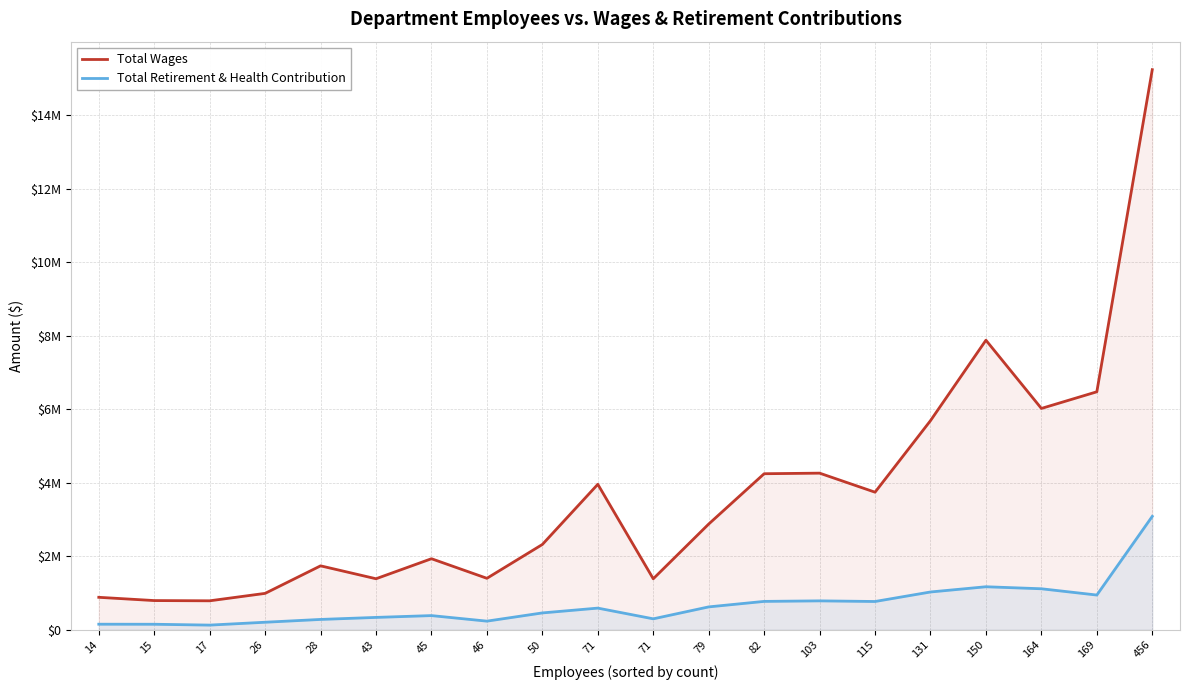

Is the value of Total Wages at 71 greater than the value of Total Retirement & Health Contribution at 103?

Yes